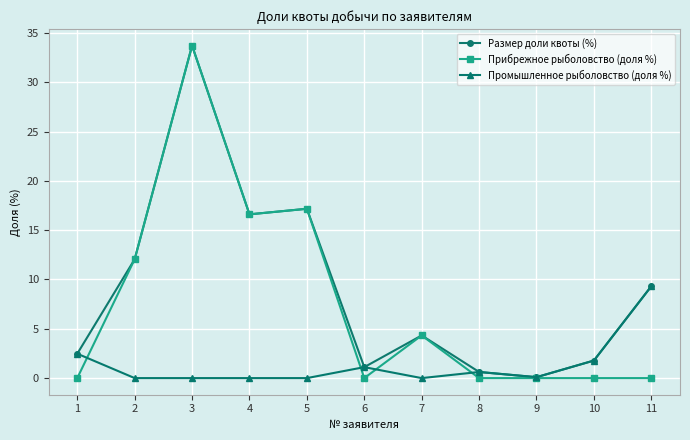

True or false: Прибрежное рыболовство (доля %) has a value of -10.5 at 1.

False